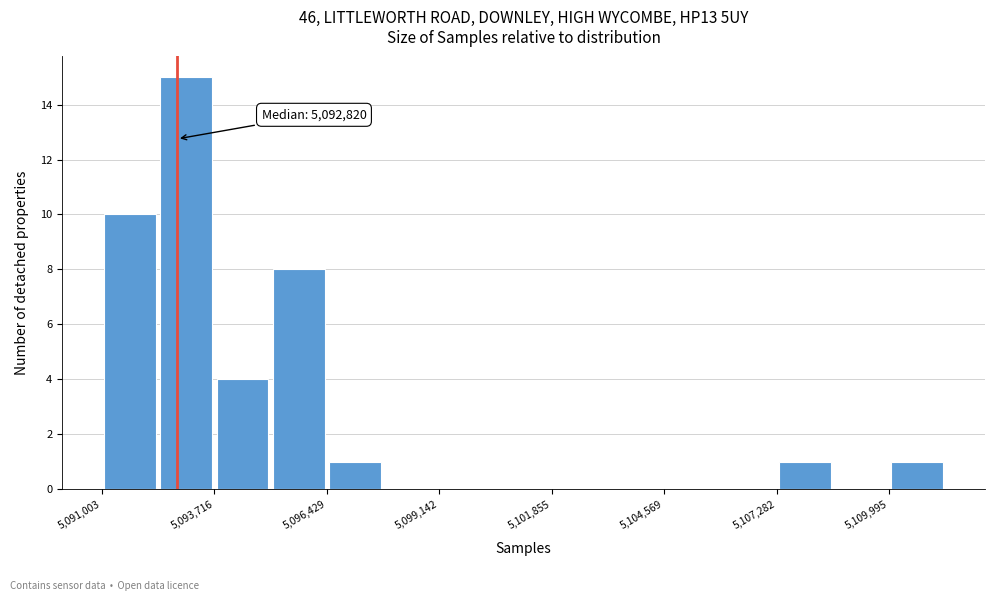

Around what value on the x-axis is the tallest bar? Give the approximate position of its centre, as read against the axis.

5093000